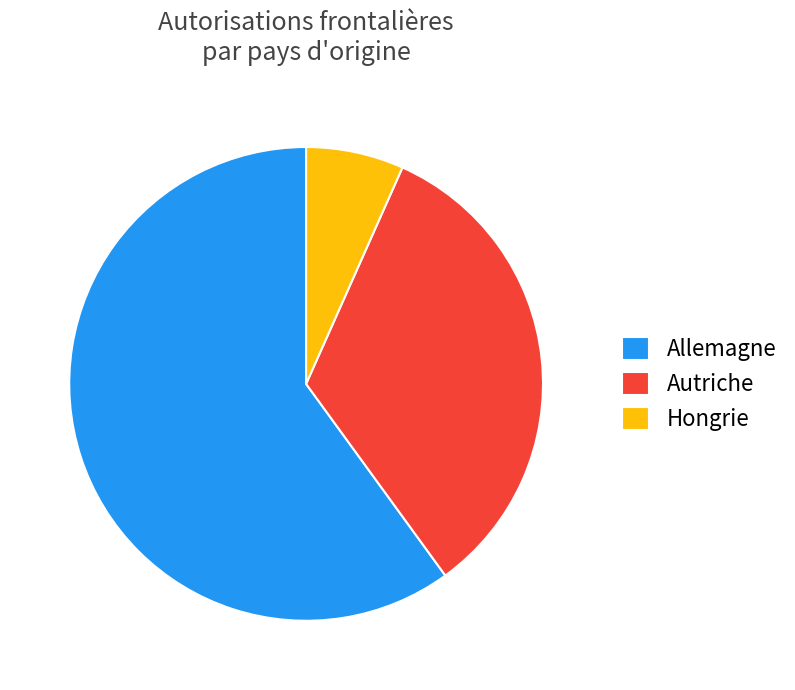

Rank the categories by value from lowest to highest.

Hongrie, Autriche, Allemagne